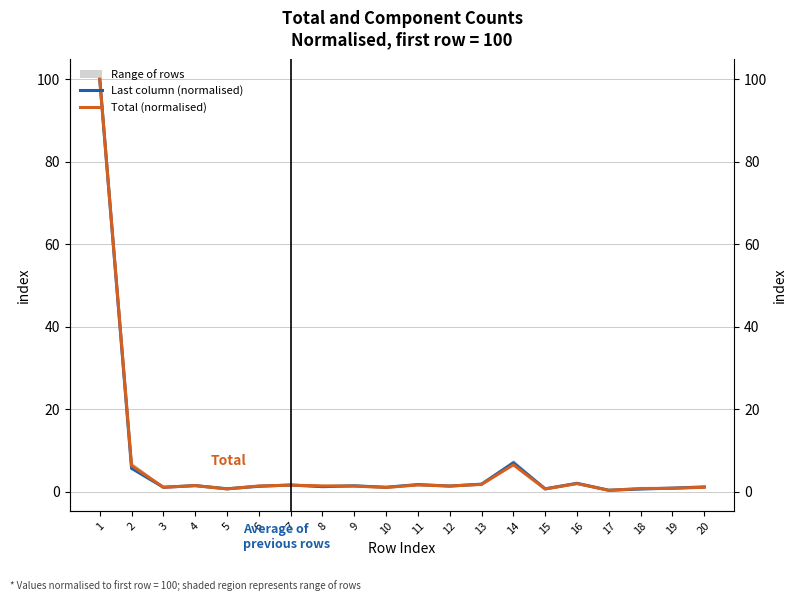

What is the sum of all Total (normalised) values?

133.4